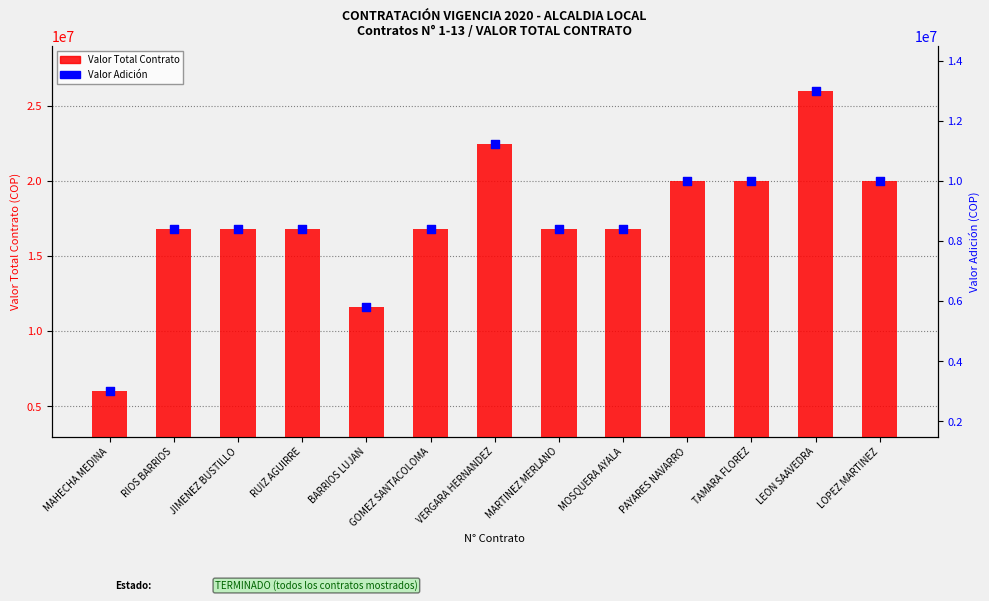

Which series has the largest total across all categories?

Valor Total Contrato